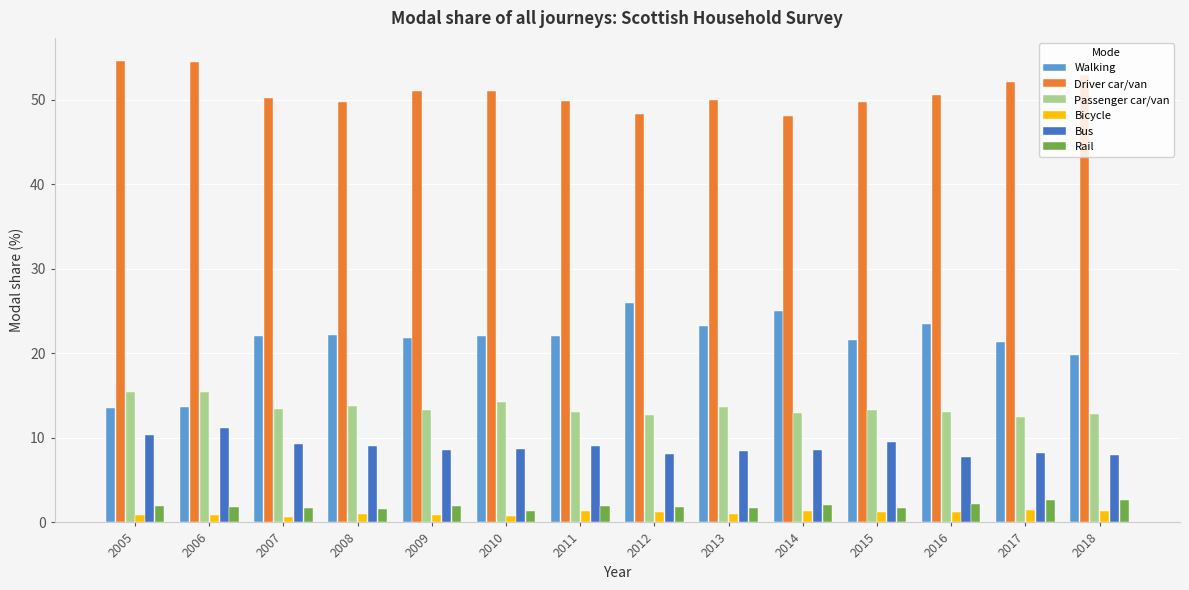

Which series has the largest total across all categories?

Driver car/van